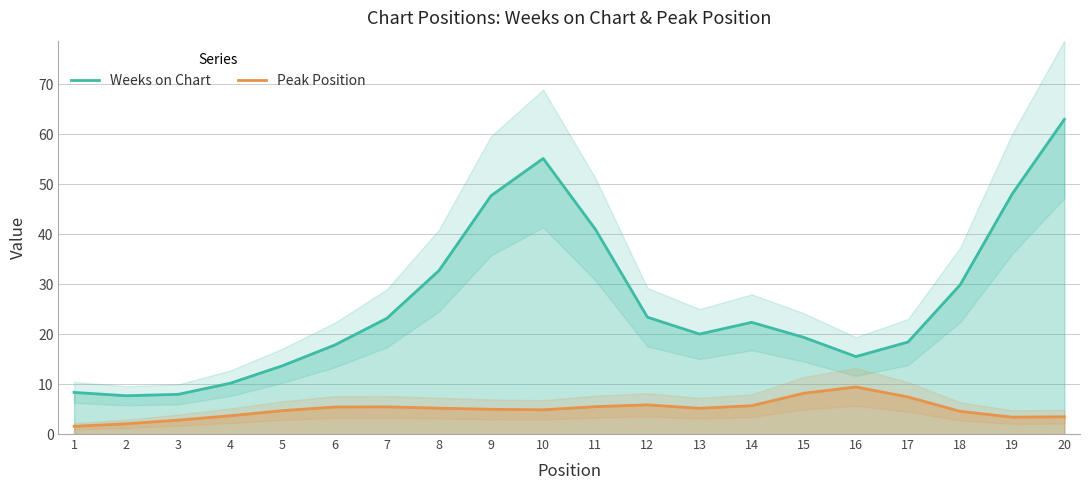

Which series changed the most between 1 and 14?

Weeks on Chart